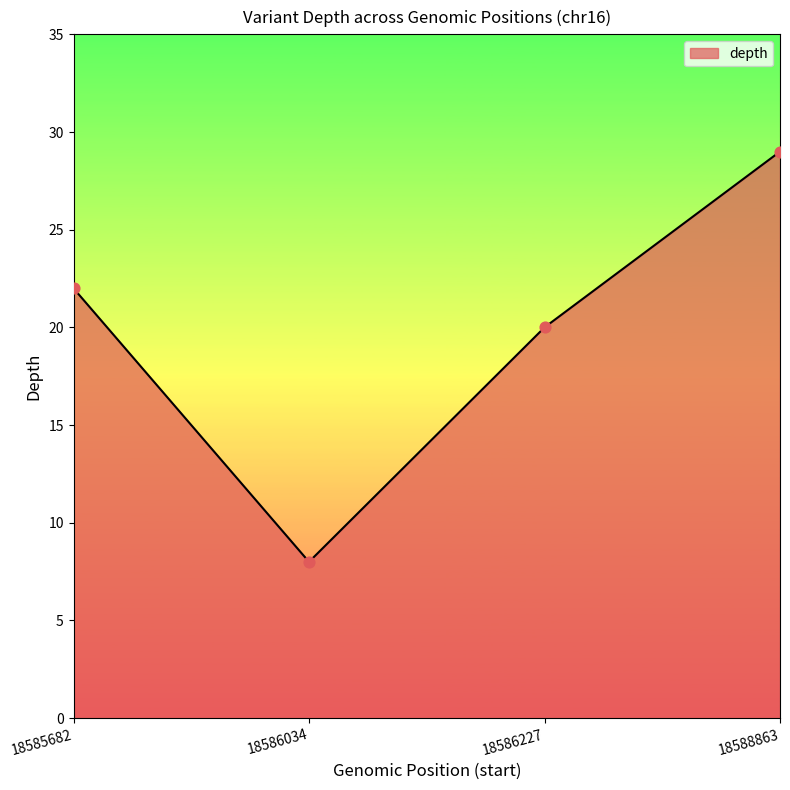

Which has a higher value, 18588863 or 18586227?

18588863